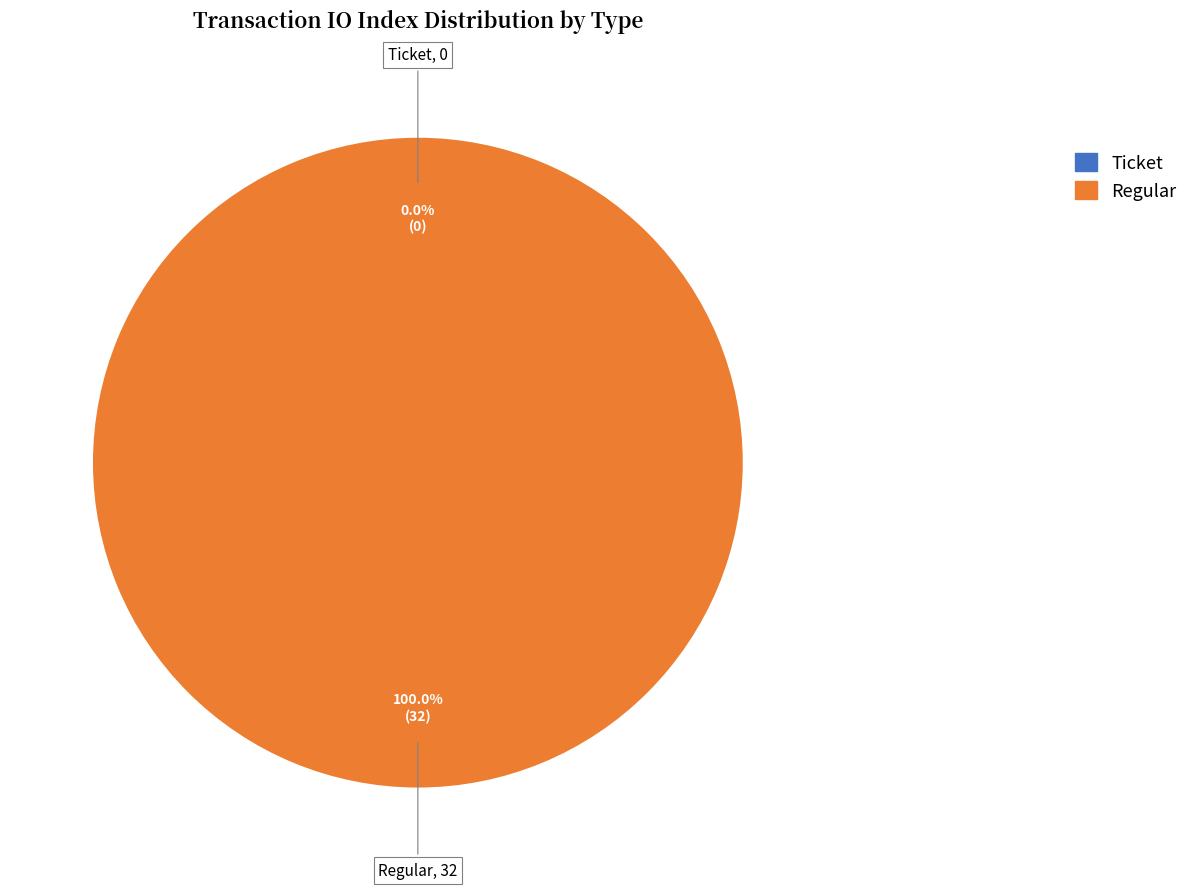

Count the number of slices in the pie.

2